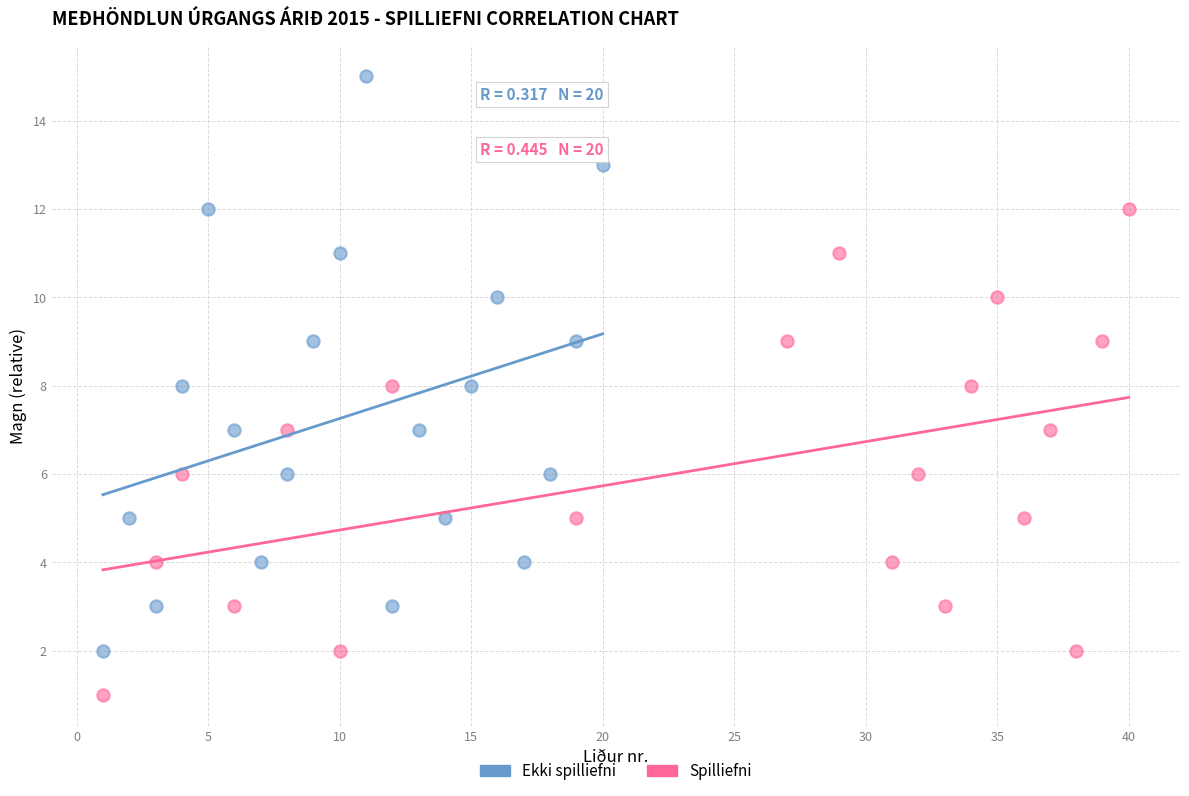

Which series contains the lowest Y value?

Spilliefni